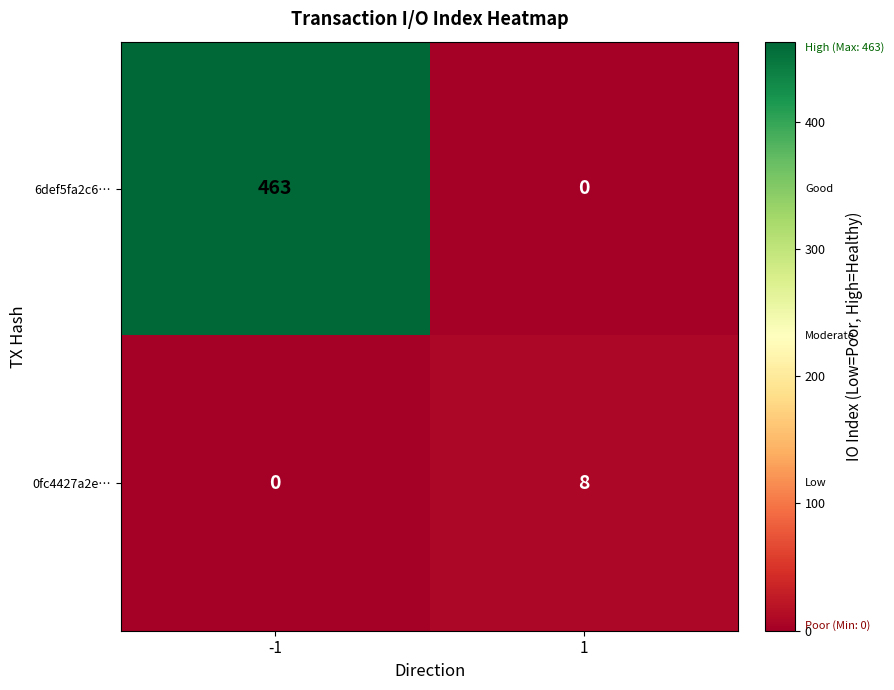

What is the average value of the 6def5fa2c6… series?

232